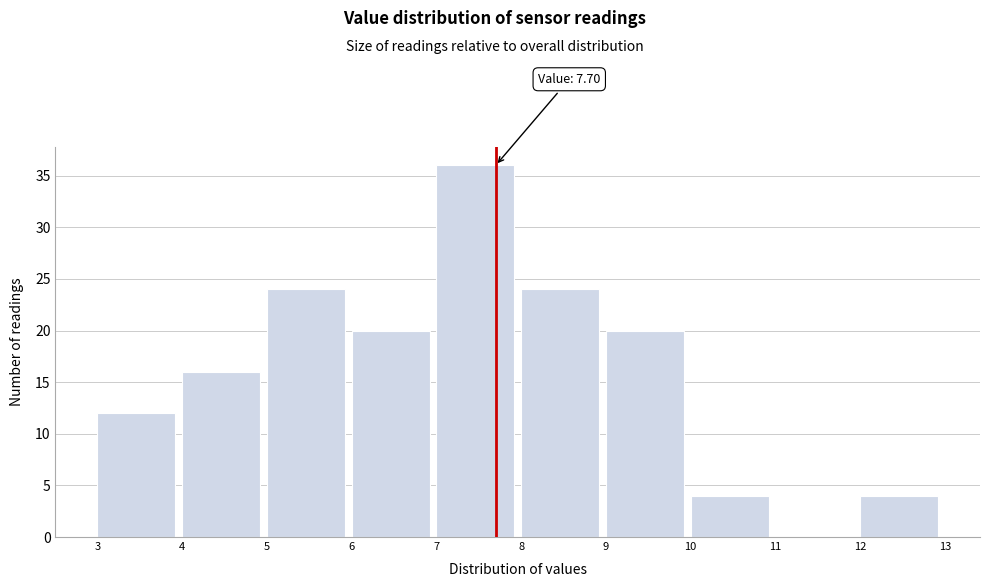

Which range on the x-axis has the tallest bar?

7 to 8